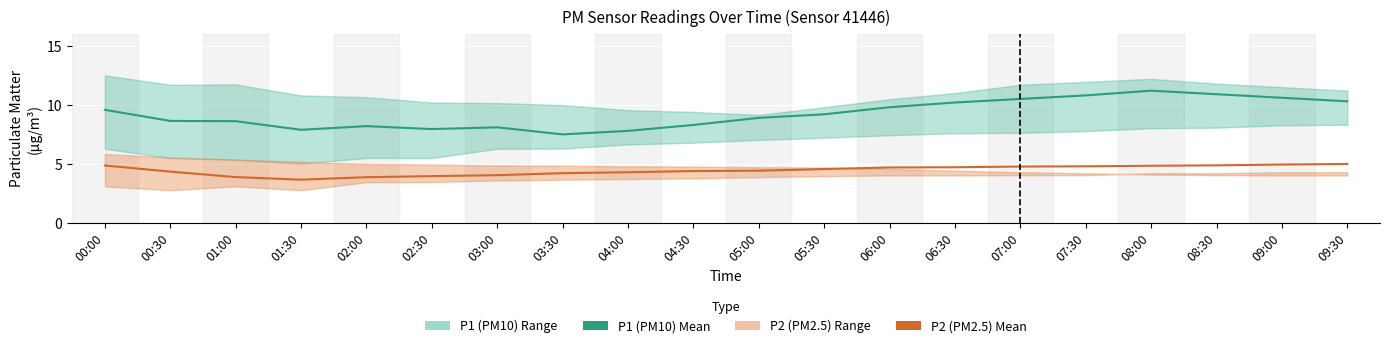

Is it true that P1 (PM10) Mean equals 8.6 at 01:00?

True